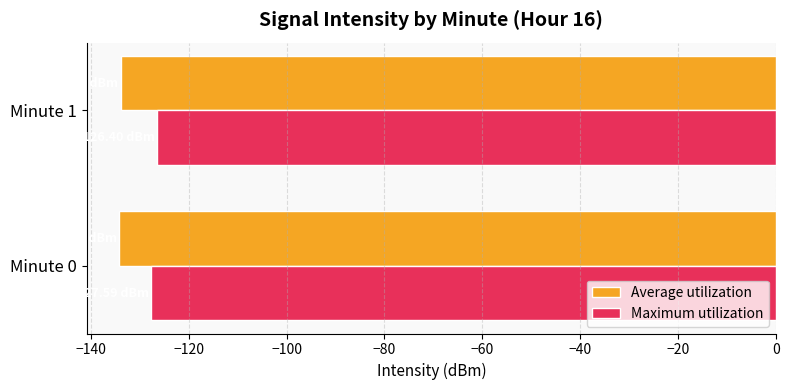

What is the spread (max minus min) of values at Minute 0?

6.5